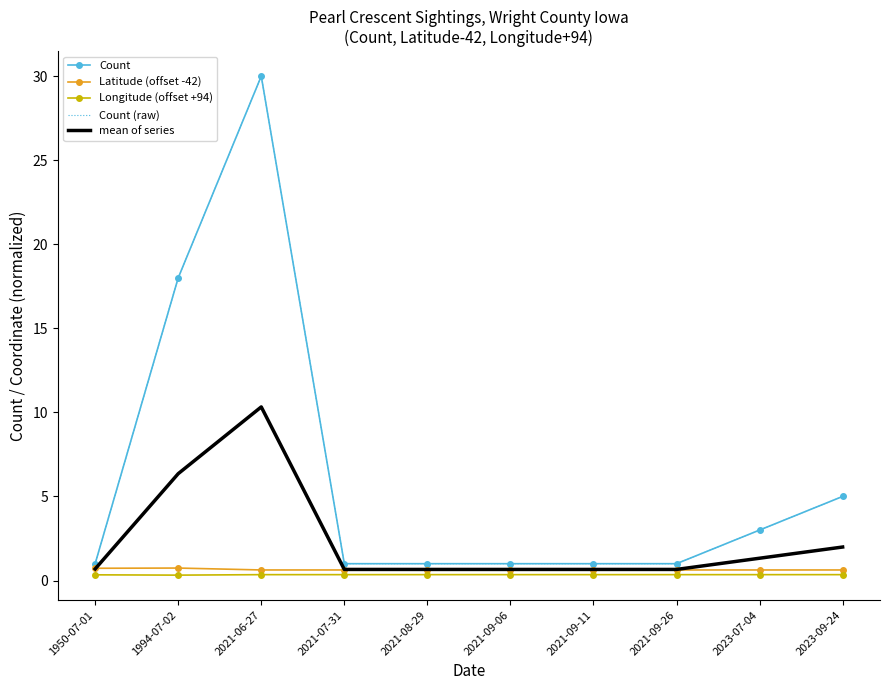

At which label does Count reach its minimum?

1950-07-01